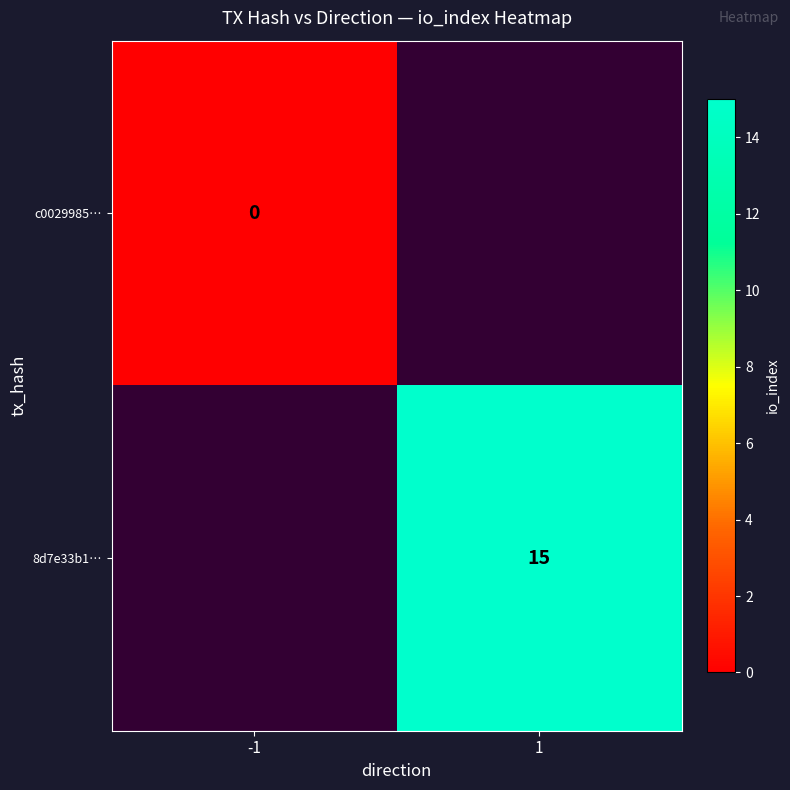

Is it true that 8d7e33b1… equals 15 at 1?

True